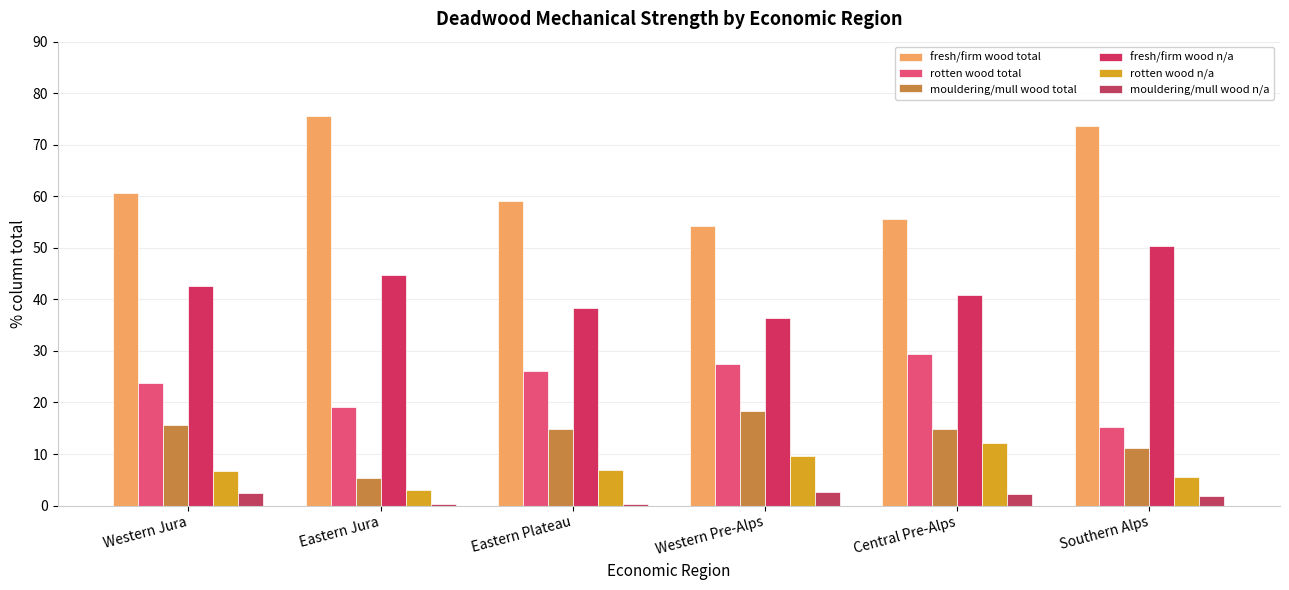

At which label is mouldering/mull wood n/a closest to 1?

Eastern Jura